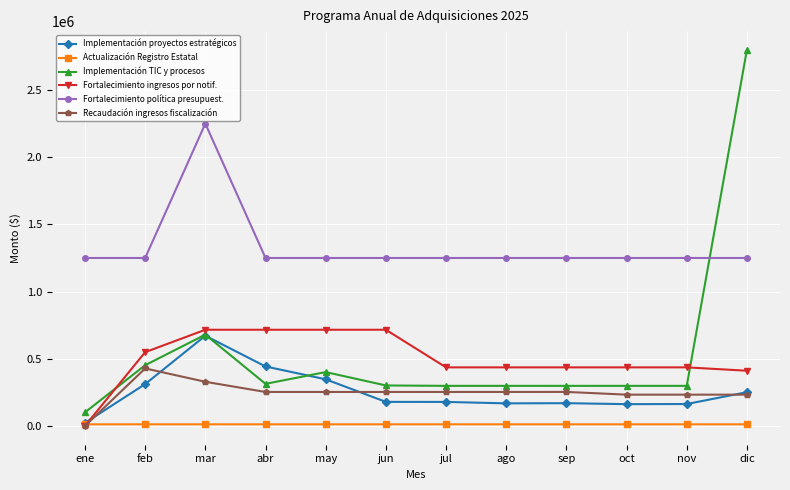

What is the difference between the highest and lowest values at mar?

2238172